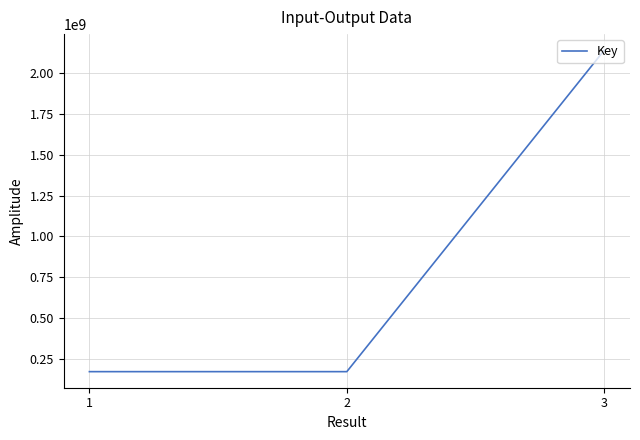

The chart shows a value of 2137640626 at 3. True or false?

True